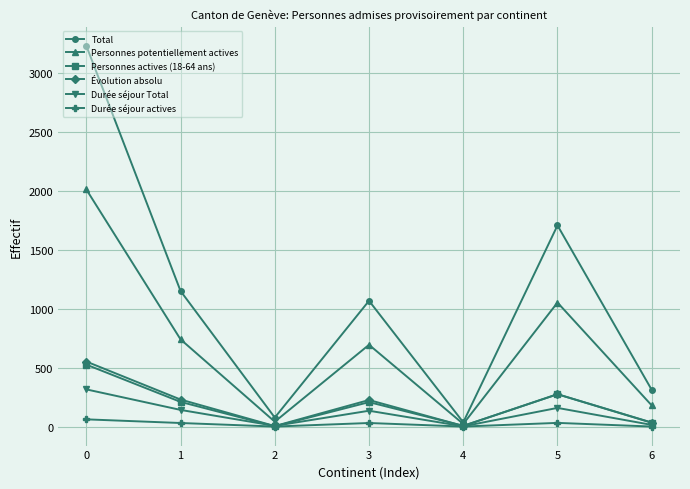

What is the greatest value displayed?

3228